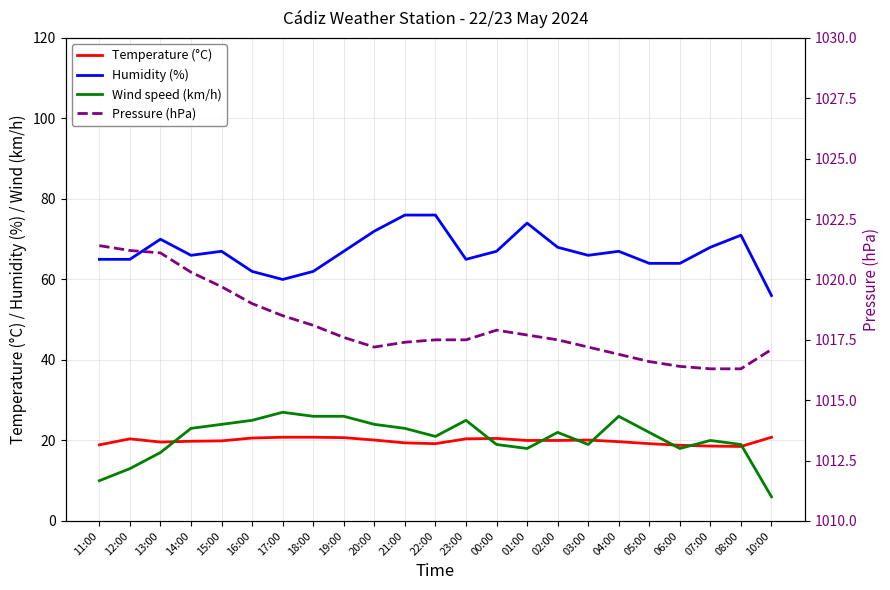

What is the lowest value of the Humidity (%) series?

56.0